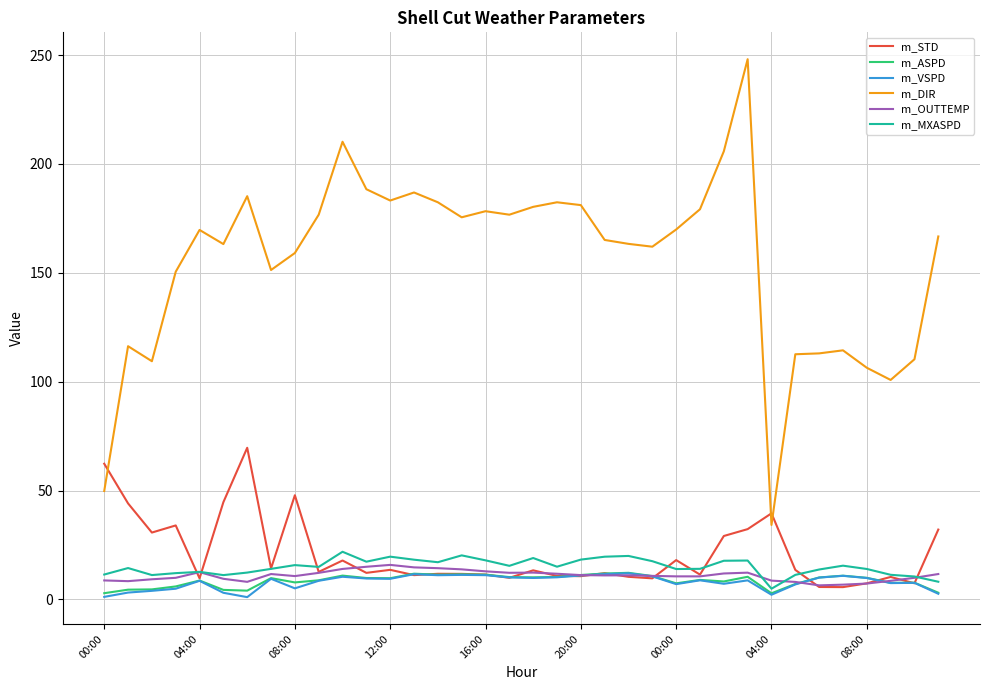

Which series has the widest spread of values?

m_DIR